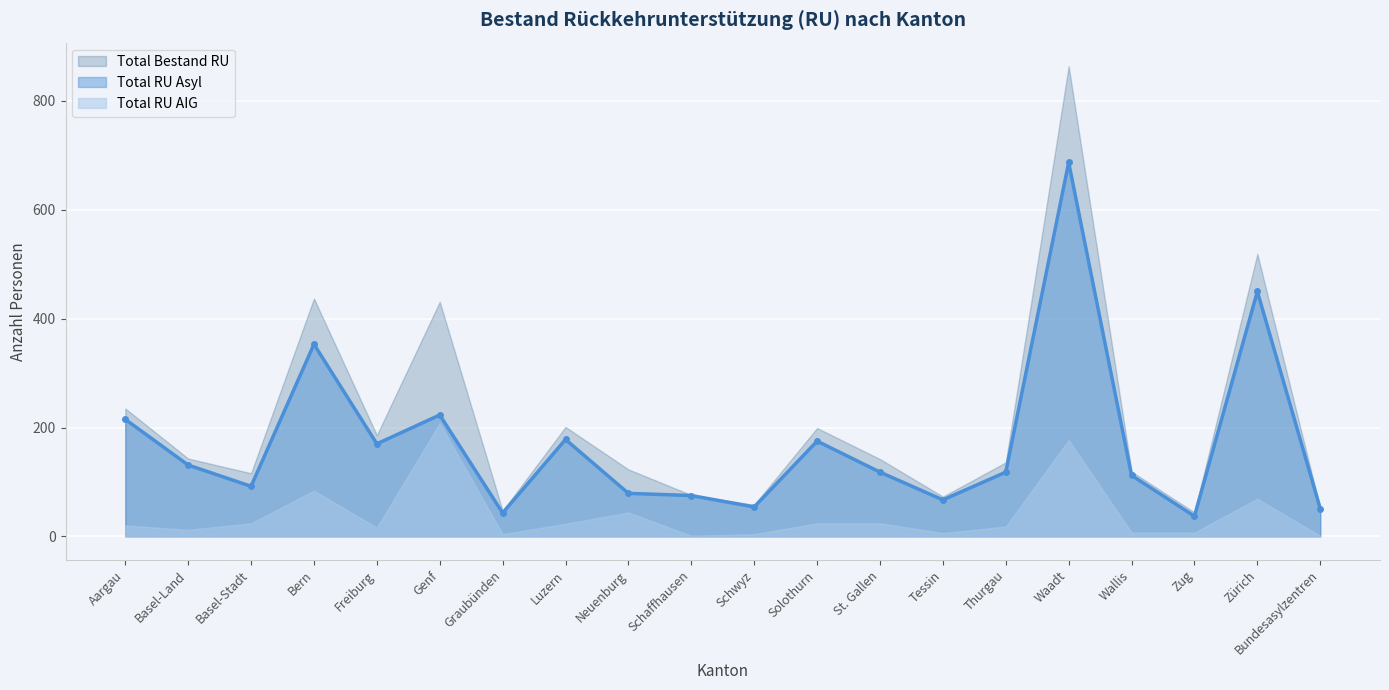

What is the difference between the maximum and second lowest values in the Total RU AIG series?

207